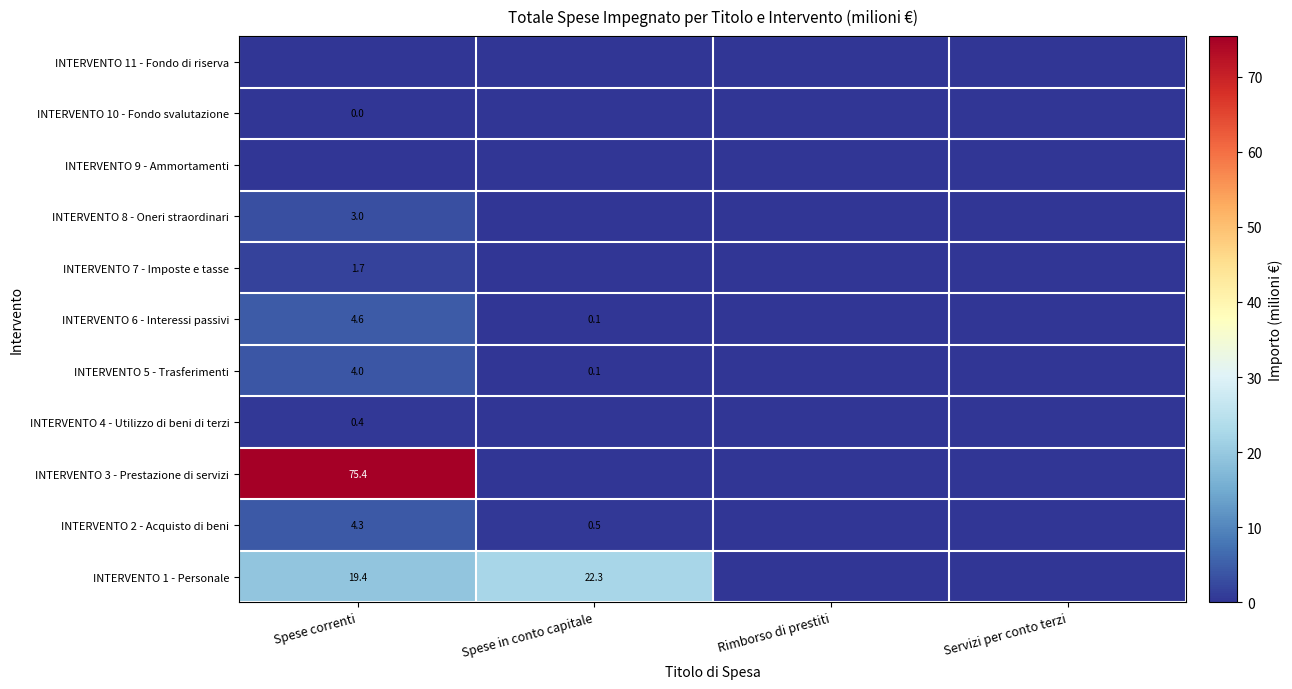

Where does the INTERVENTO 1 - Personale series first go above 19?

Spese correnti